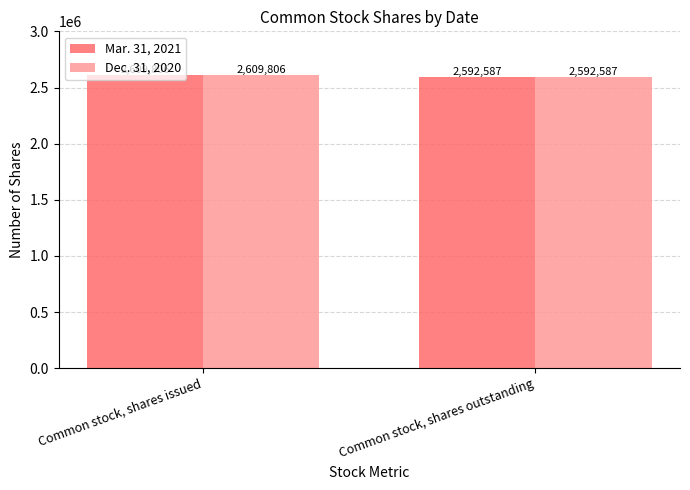

How many bars are there in each group?

2